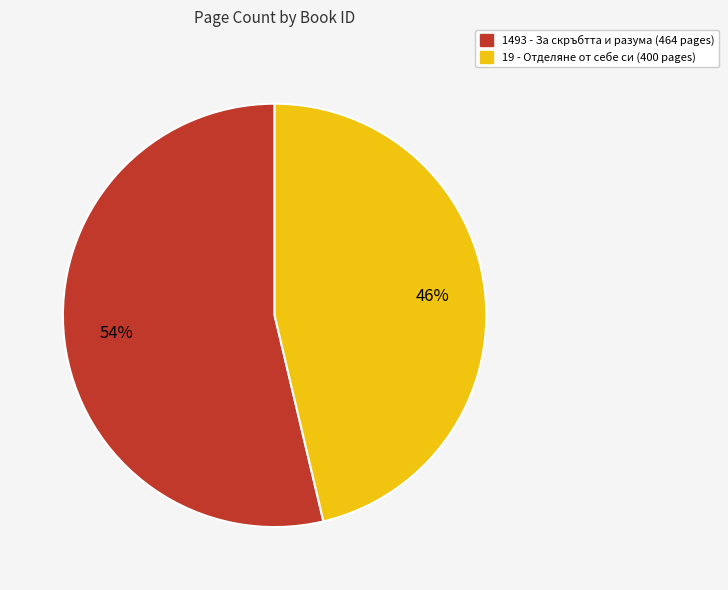

Is it true that 1493 is 41% of the pie?

False